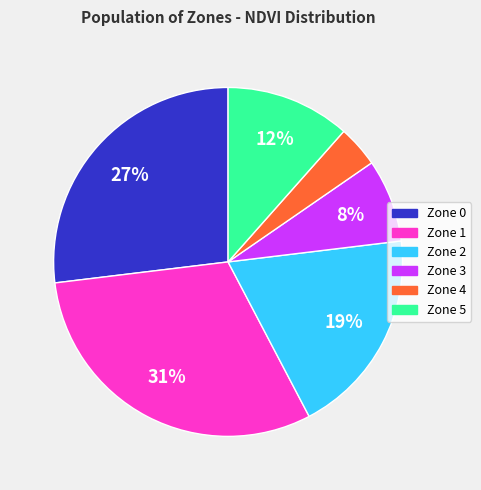

The Zone 3 slice represents 8% of the pie. True or false?

True